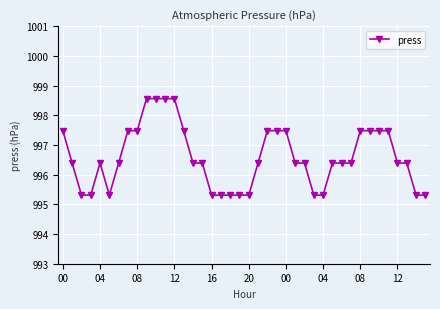

What is the average value?

996.6